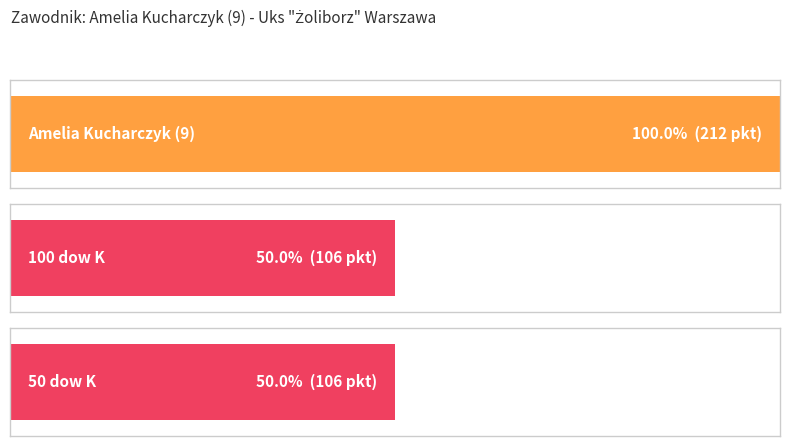

Where is the data nearest to the value 159?

Amelia Kucharczyk (9)